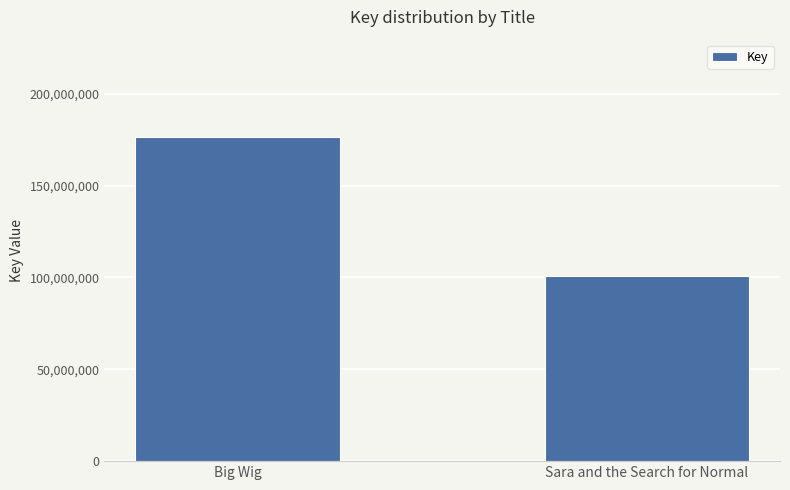

Reading left to right, what are all the values shown in this chart?

Big Wig=176505904	Sara and the Search for Normal=100705054